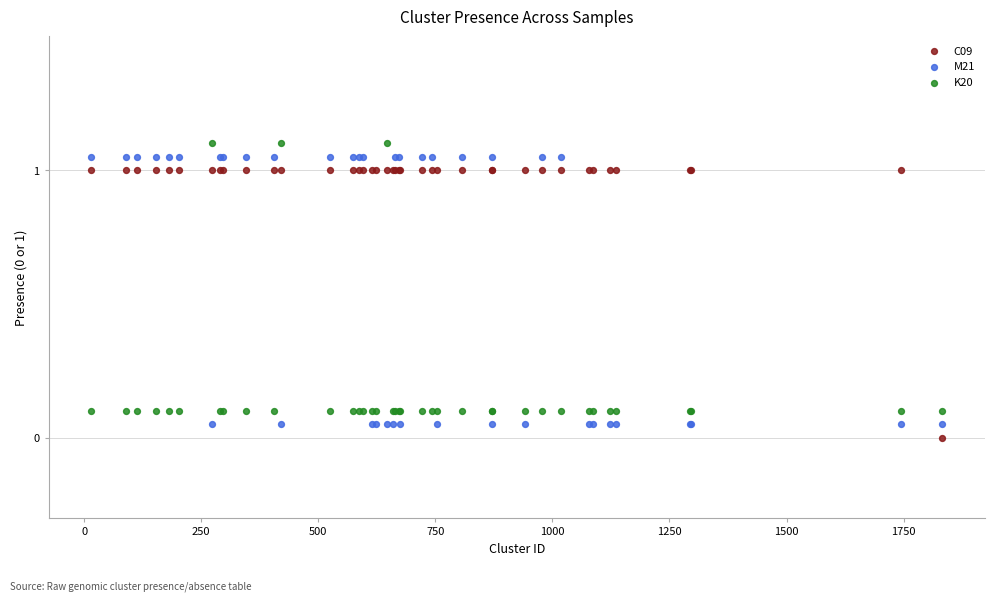

What is the X range (max minus min) for the scatter plot?

1818.0